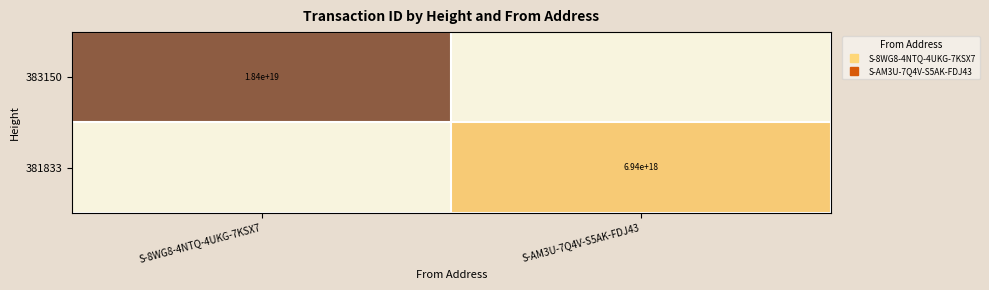

At how many categories does at least one series exceed 409460601076520064?

2